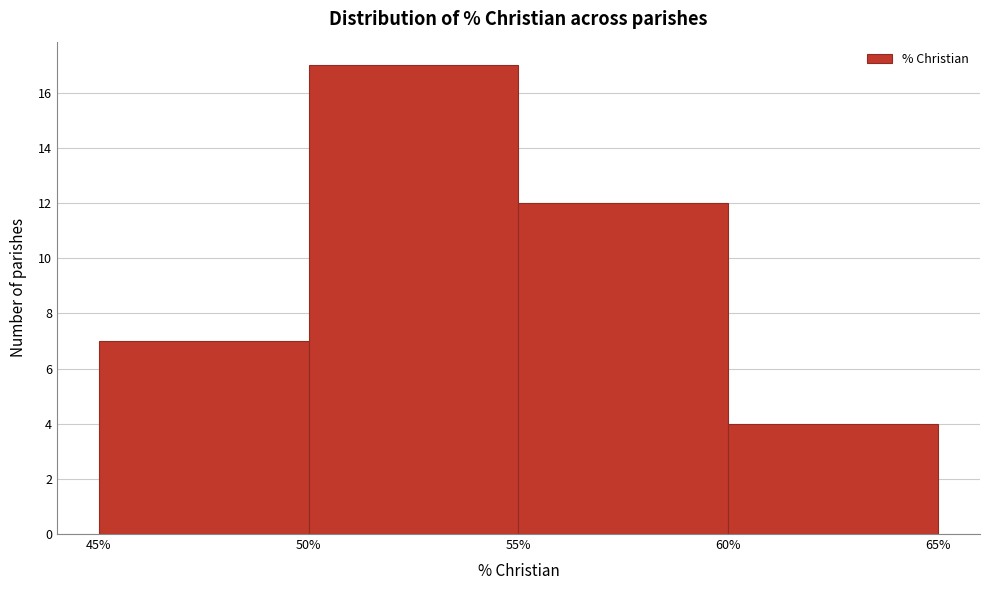

What is the height of the bar covering 60% to 65% on the x-axis? The values are not printed on the chart, so give them approximately, as read against the axis.

4